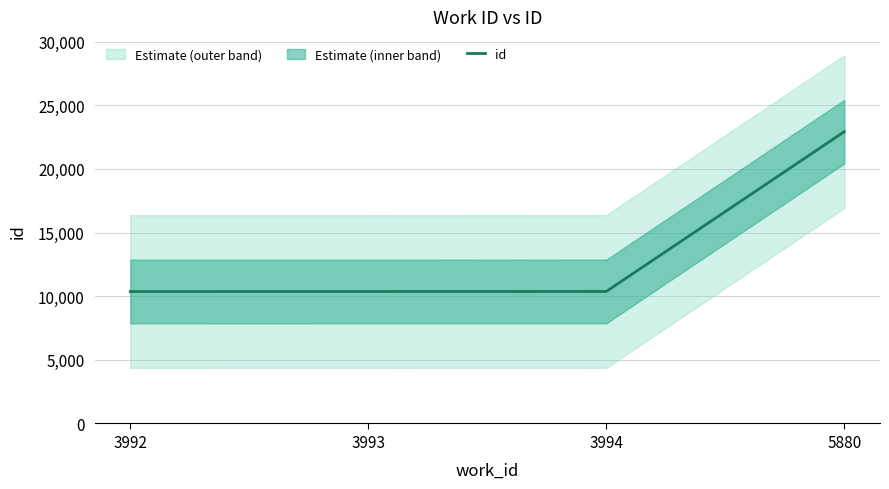

What is the sum of all values?

54026